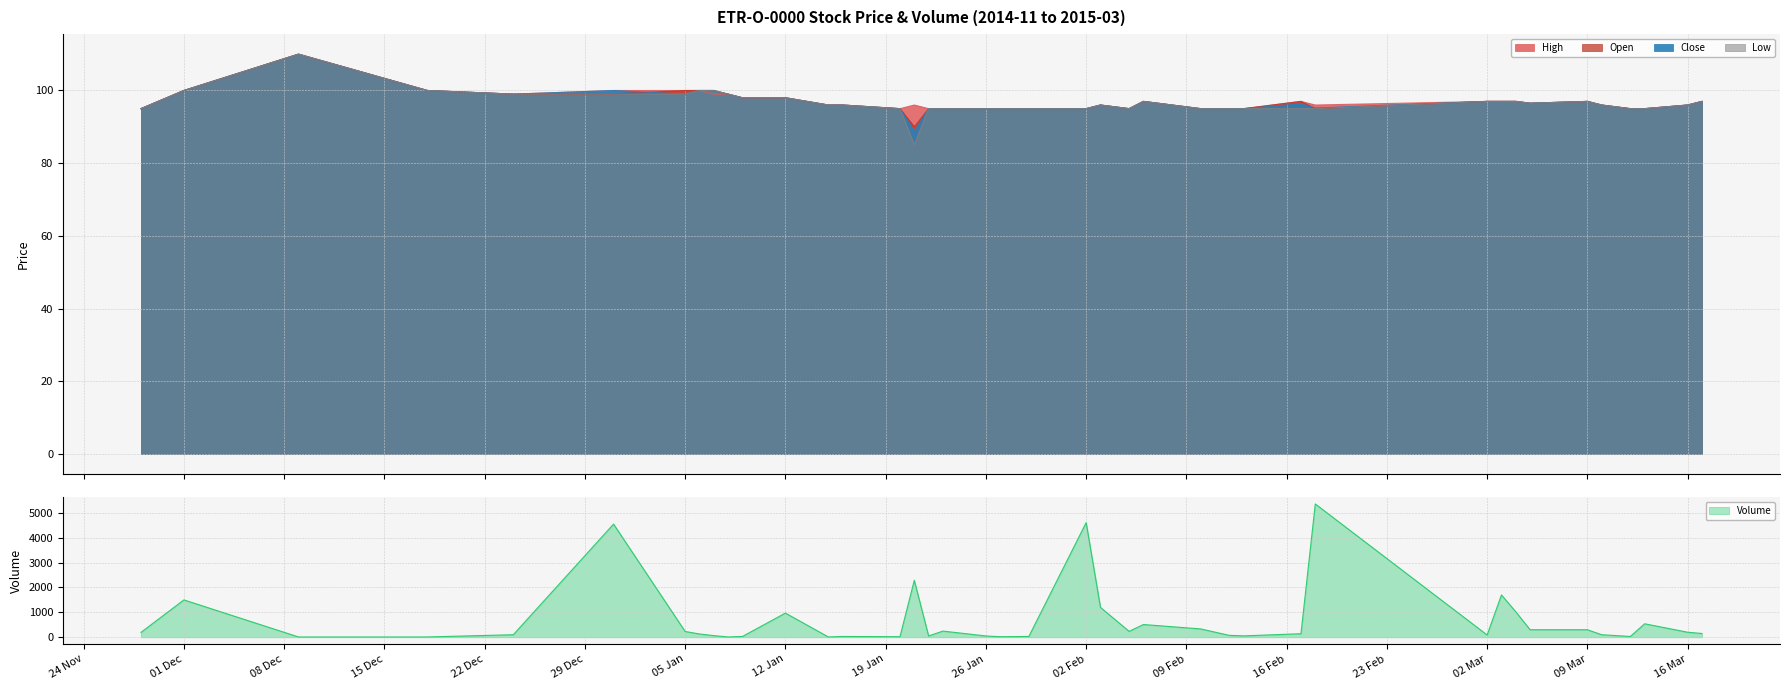

What is the maximum value for Volume?

5360